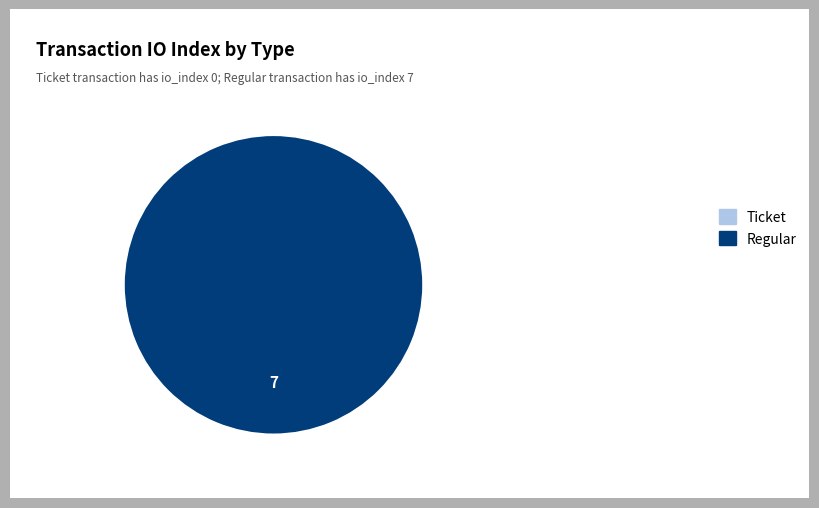

What is the change in value from Ticket to Regular?

+7